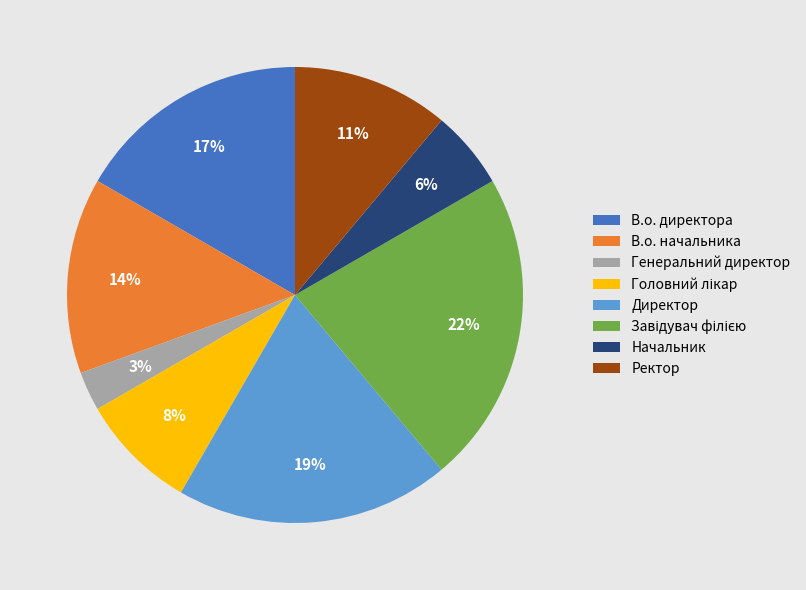

Which category has the smallest portion of the pie?

Генеральний директор